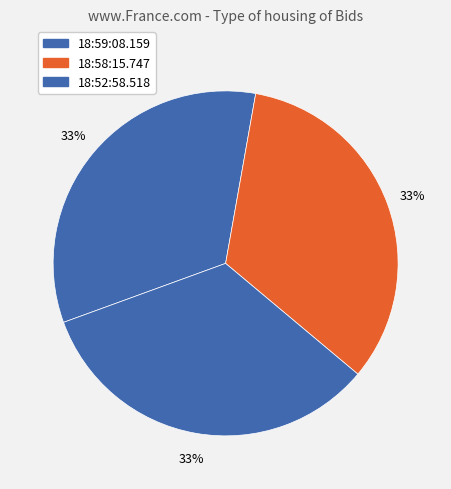

Which slice is the smallest?

18:58:15.747